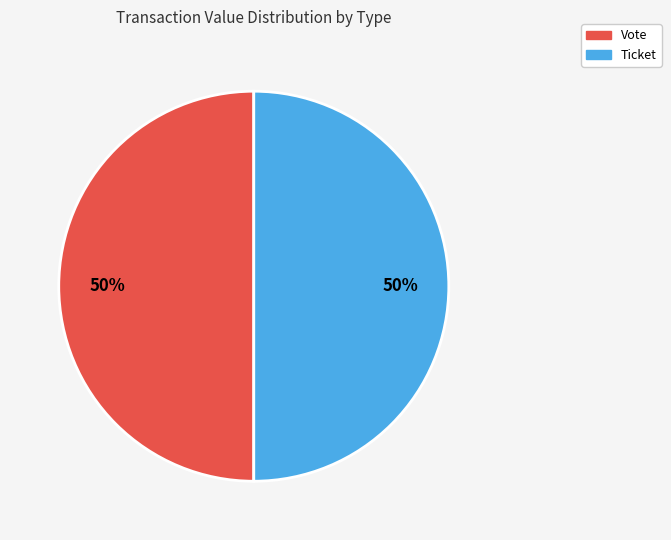

Approximately how many times larger is the value at Ticket compared to Vote?

1.0